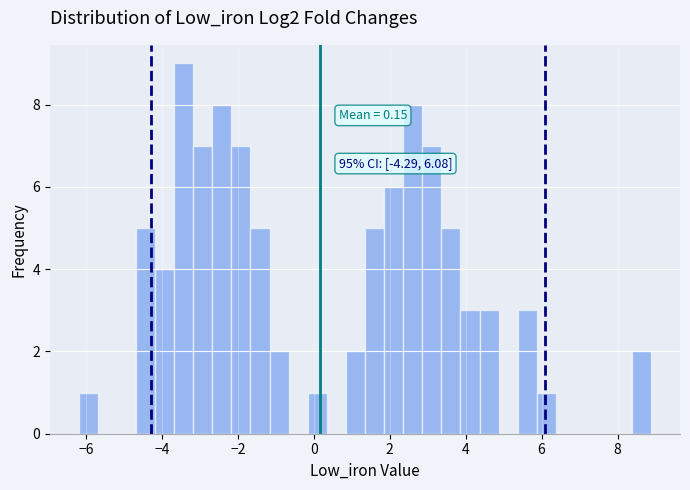

Around what value on the x-axis is the tallest bar? Give the approximate position of its centre, as read against the axis.

-3.4